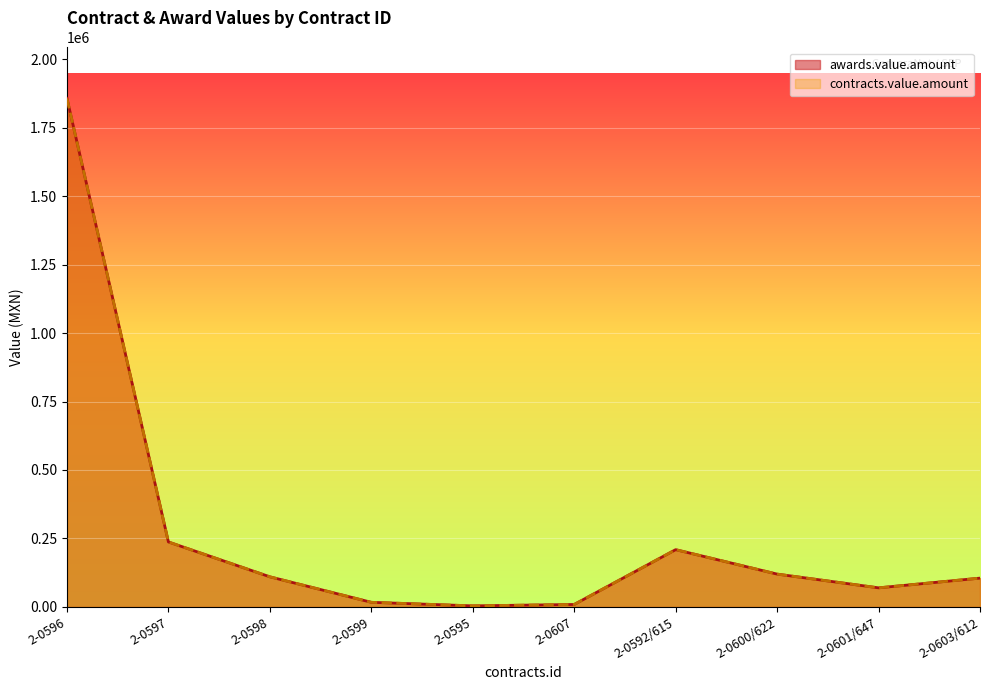

Reading right to left, extract all data points from this chart.

awards.value.amount: 104920.9	69430.8	119652.4	208935.0	8695.1	3558.7	16555.0	109720.5	237070.7	1857716.8
contracts.value.amount: 104920.9	69430.8	119652.4	208935.0	8695.1	3558.7	16555.0	109720.5	237070.7	1857716.8